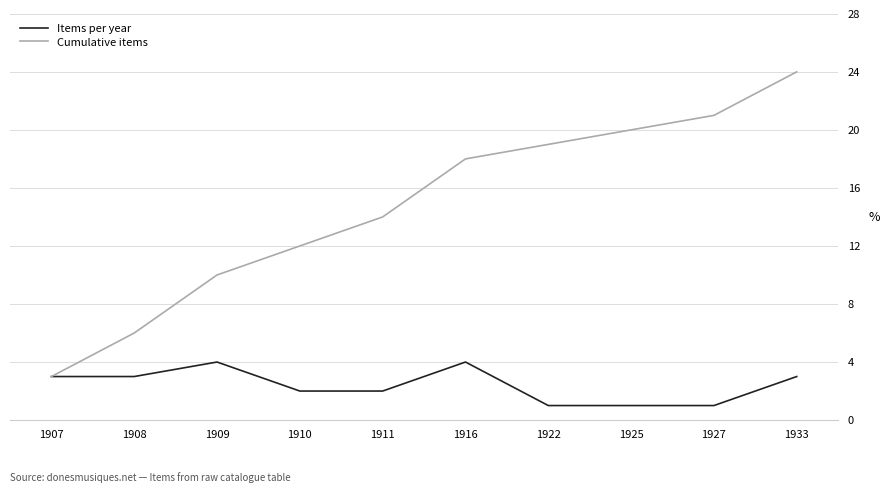

What is the average value of the Cumulative items series?

15